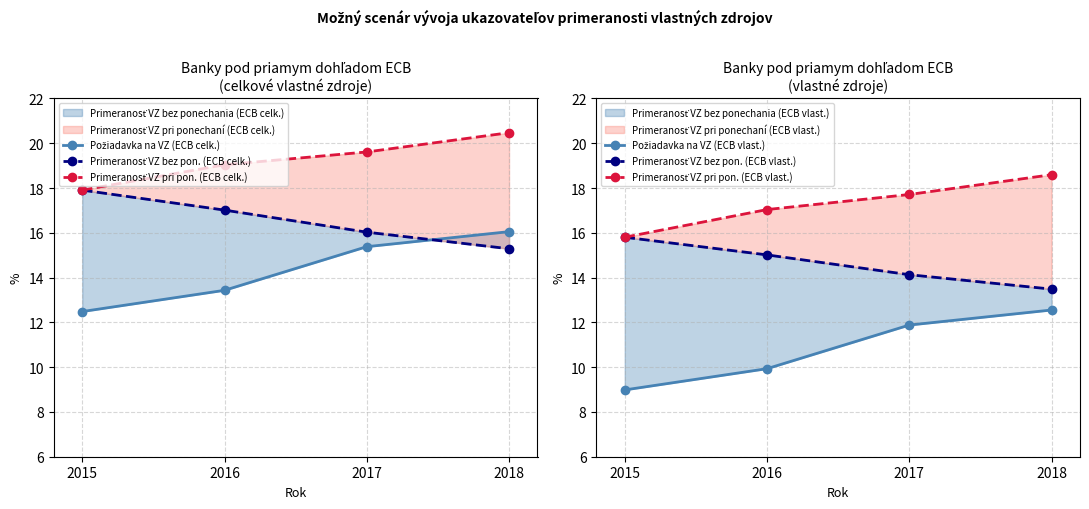

What is the difference between the maximum and minimum values in the Primeranosť VZ bez pon. (ECB celk.) series?

2.6